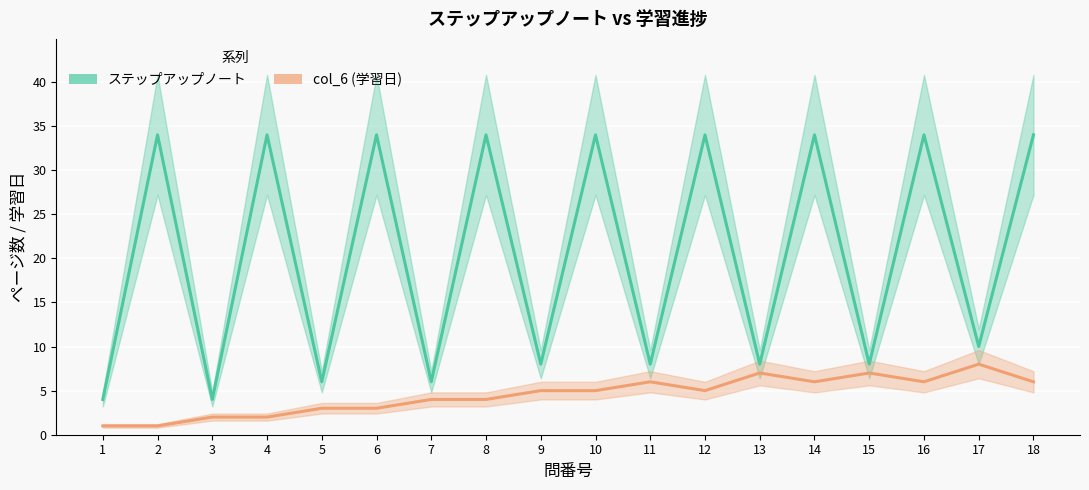

At which category does col_6 (学習日) reach its first local valley?

12